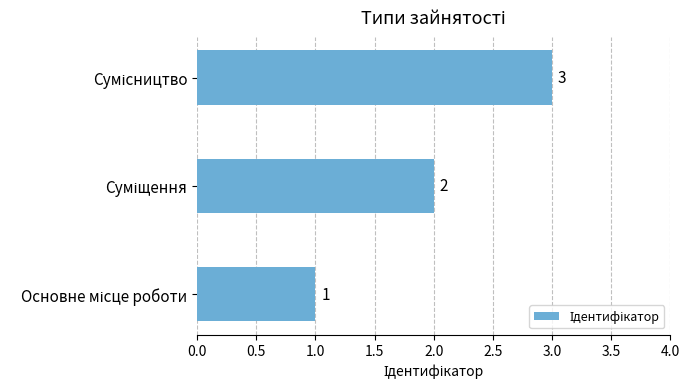

What is the minimum value shown in the chart?

1